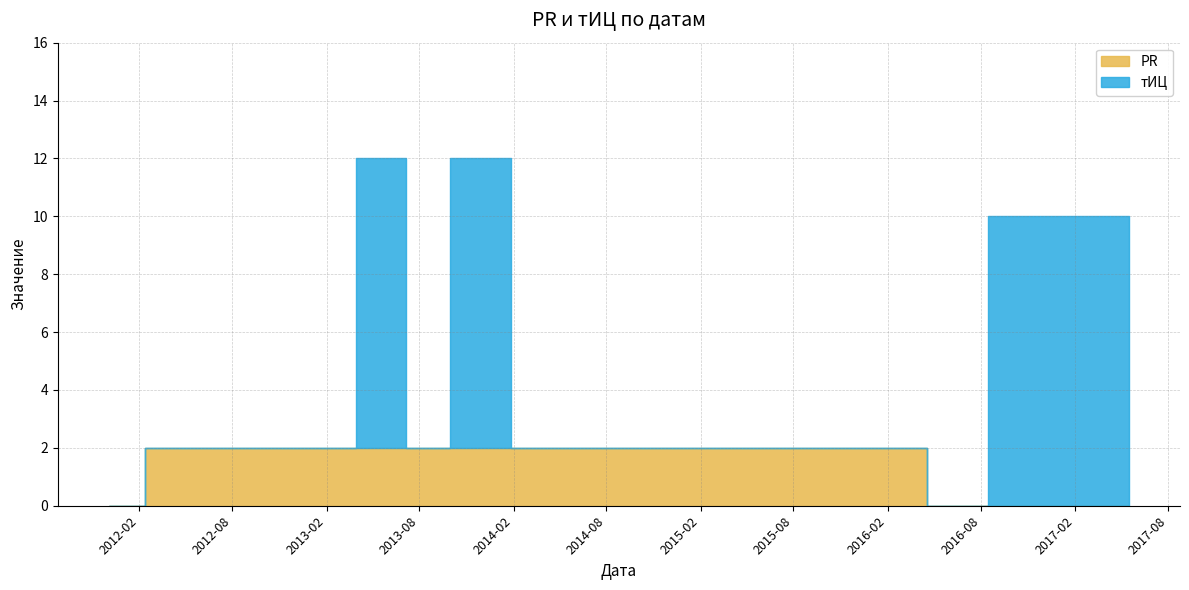

What is the label of the 1st point from the right?

2017-05-17